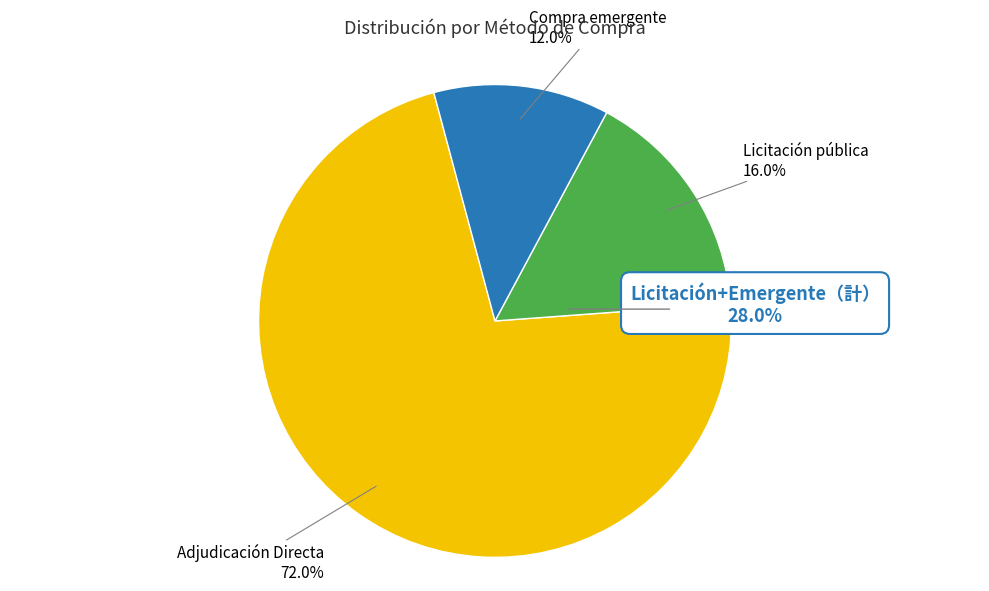

Count the number of slices in the pie.

3